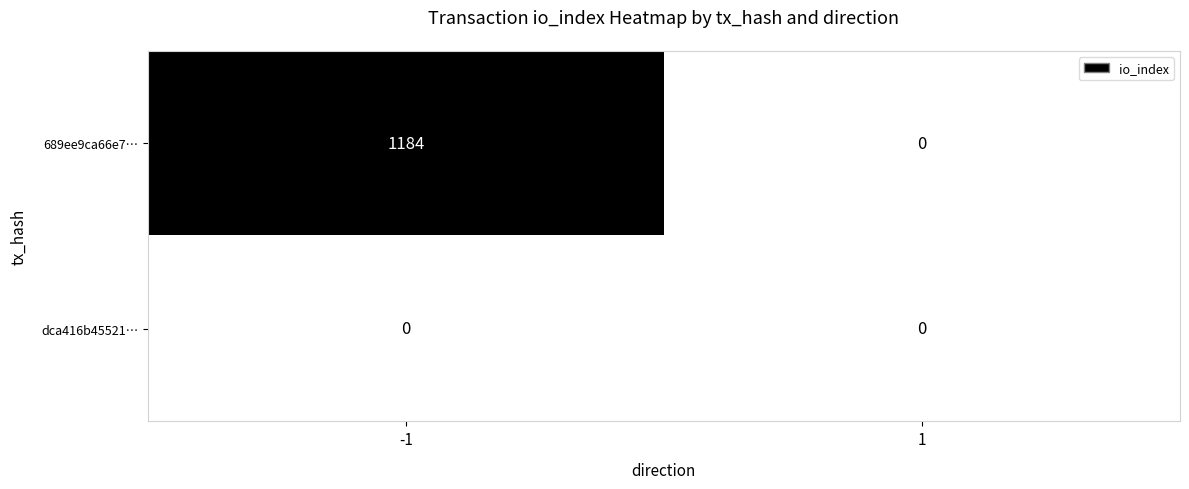

Rank the series by their average value, from lowest to highest.

dca416b45521…, 689ee9ca66e7…